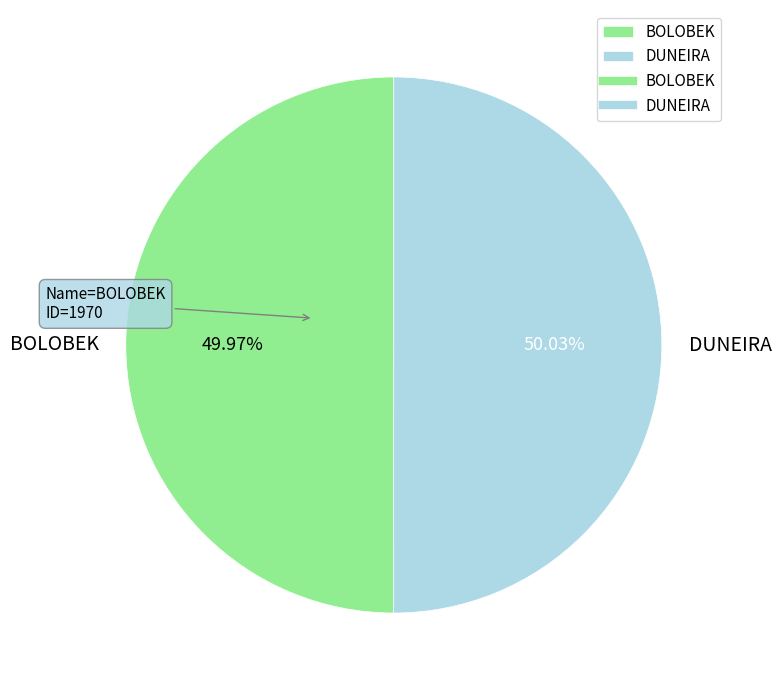

Is the sum of DUNEIRA and BOLOBEK greater than half?

Yes